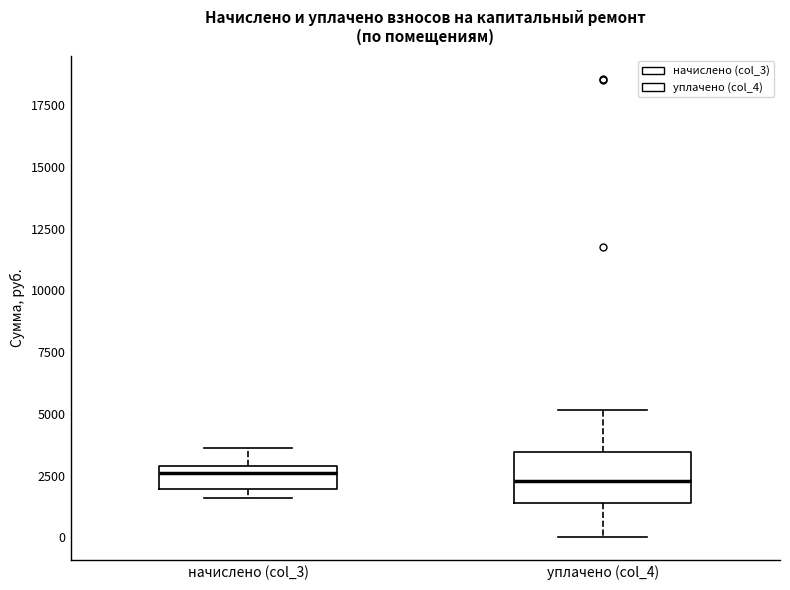

Reading left to right, read every box against the y-axis: the position of its median line, the range the box covers, and the ends of its whiskers. The values are not printed on the chart, so give them approximately, as read against the axis.

начислено (col_3): median 2500, box 2000 to 3000, whiskers 1500 to 3500
уплачено (col_4): median 2500, box 1500 to 3500, whiskers 0 to 5000